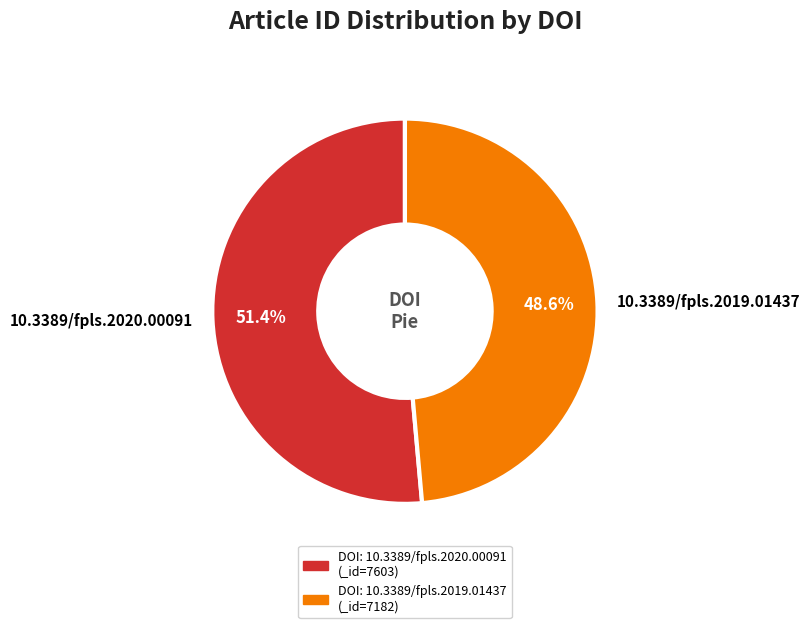

Is it true that 10.3389/fpls.2020.00091 is 43% of the pie?

False